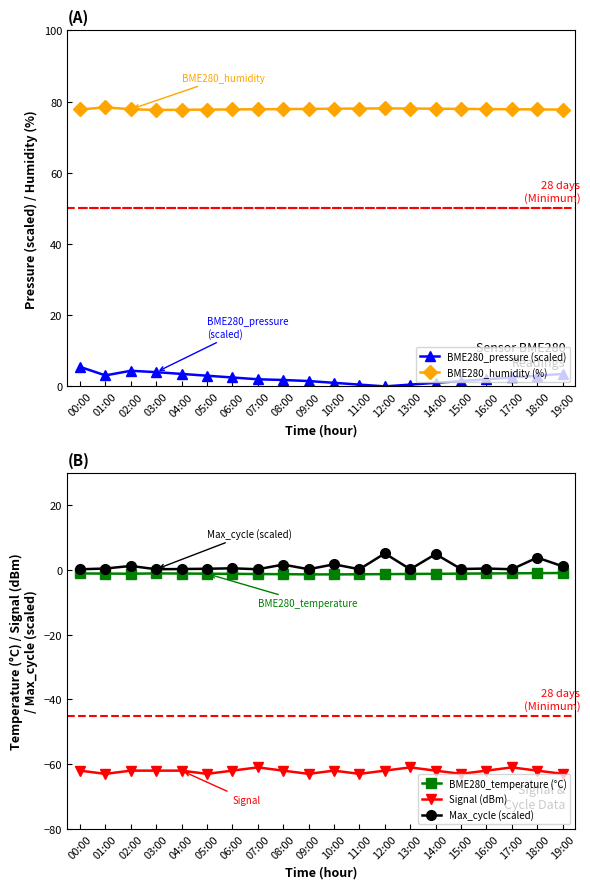

Where does the BME280_pressure (scaled) series first go above 2?

00:00